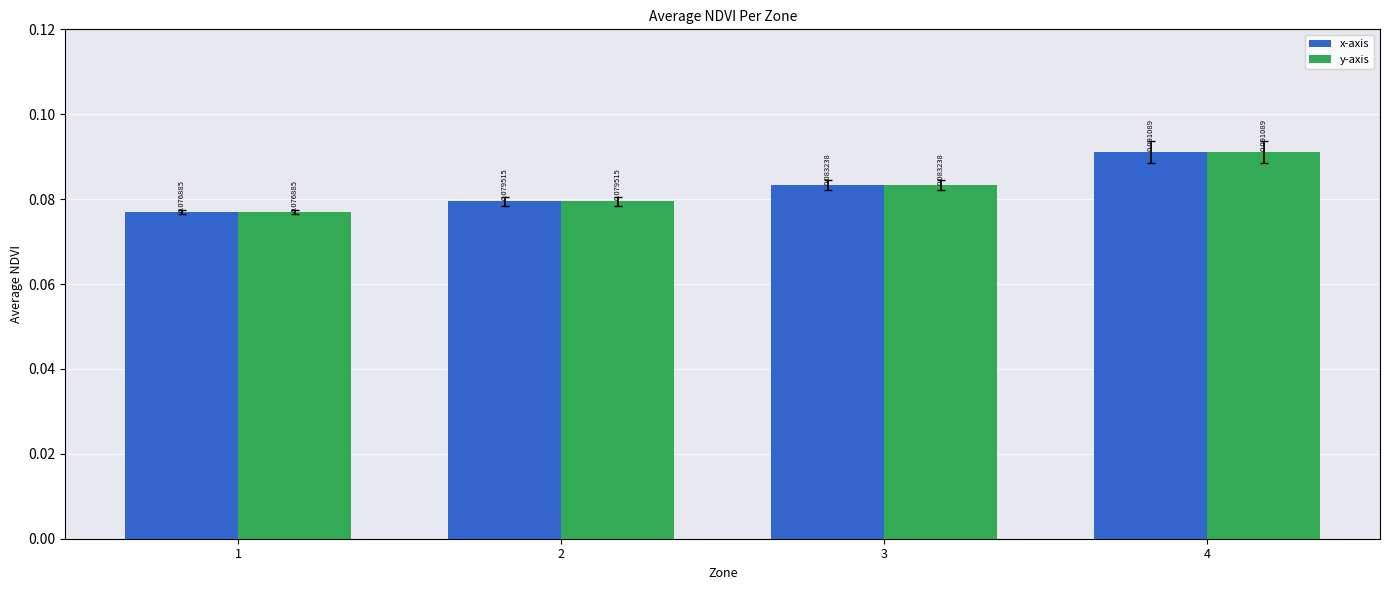

Rank the categories by y-axis value from highest to lowest.

4, 3, 2, 1